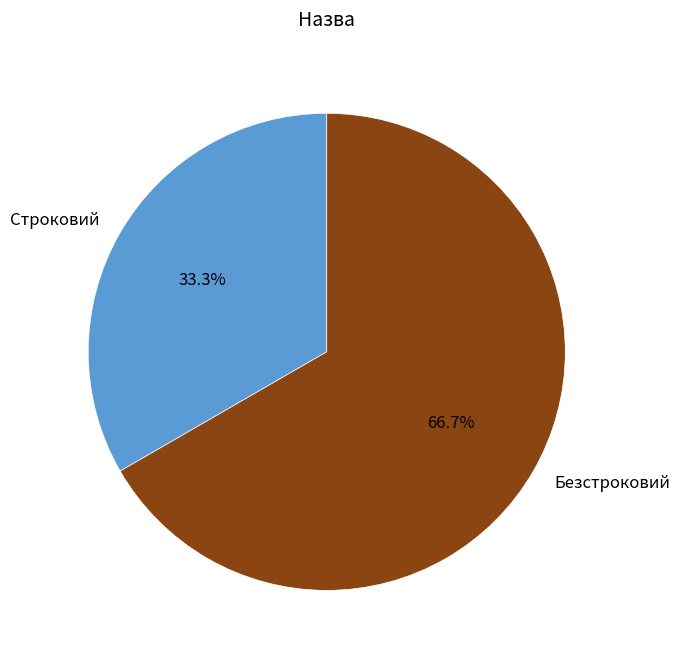

To the nearest percent, what is the combined percentage of Безстроковий and Строковий?

100%